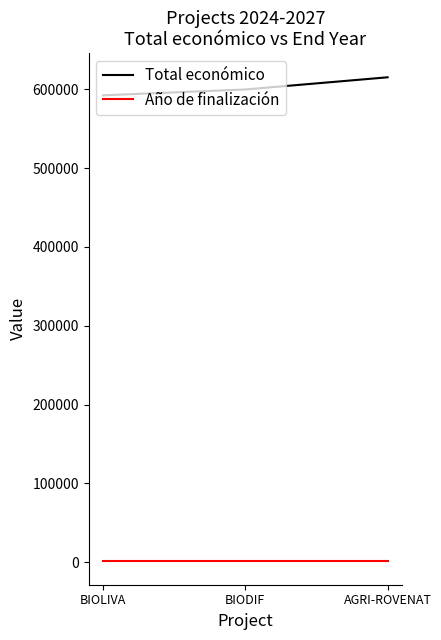

What is the difference between the maximum and minimum values in the Total económico series?

22900